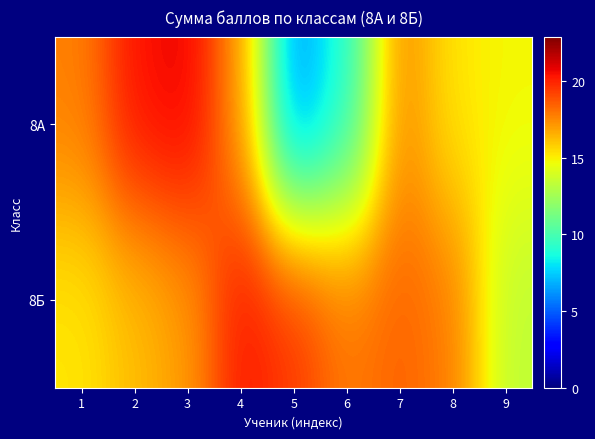

Which series has the largest total across all categories?

8Б